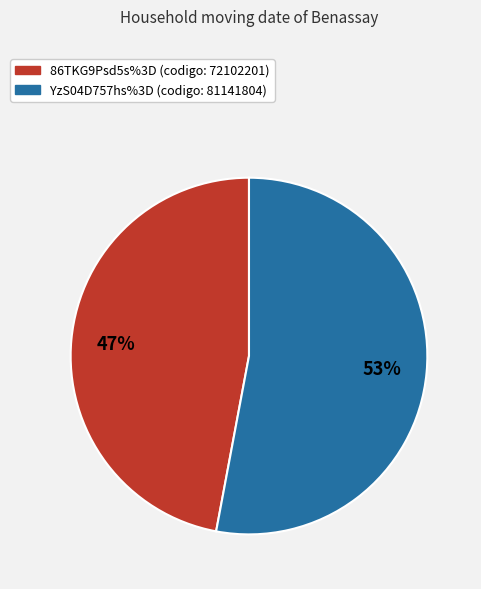

Which slice is the smallest?

86TKG9Psd5s%3D